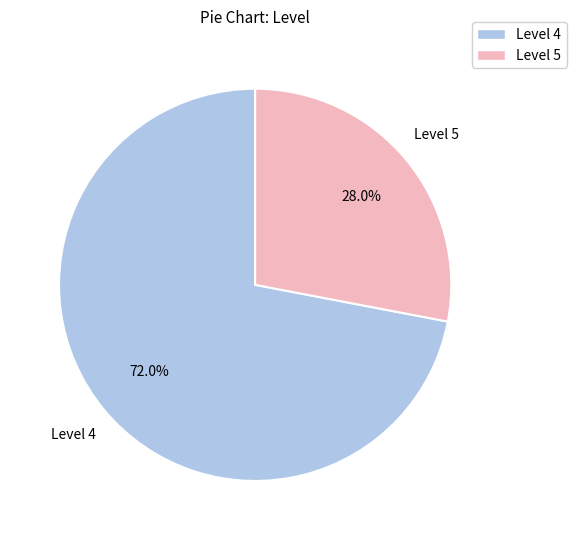

How many slices are in this pie chart?

2